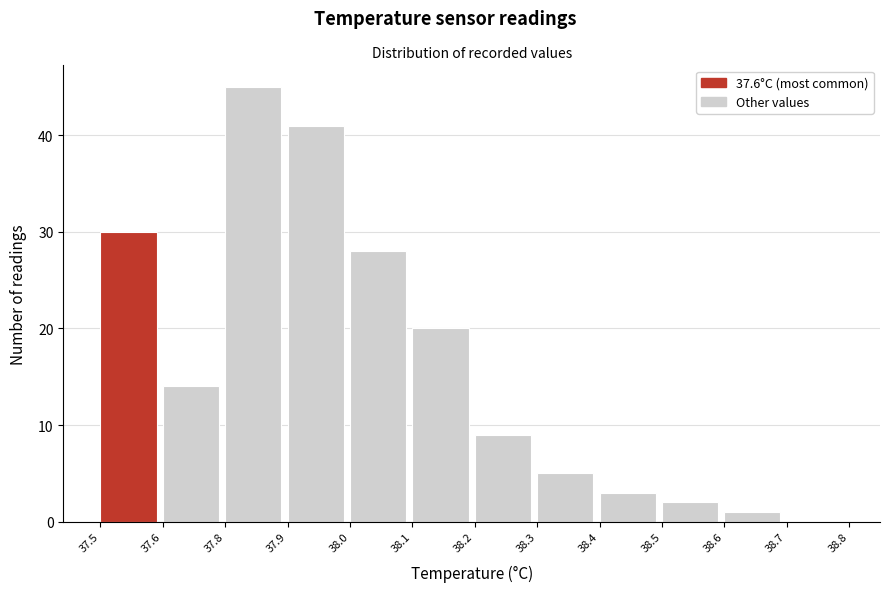

Reading left to right, what are all the values shown in this chart?

37.5=30	37.6=14	37.8=45	37.9=41	38.0=28	38.1=20	38.2=9	38.3=5	38.4=3	38.5=2	38.6=1	38.7=0